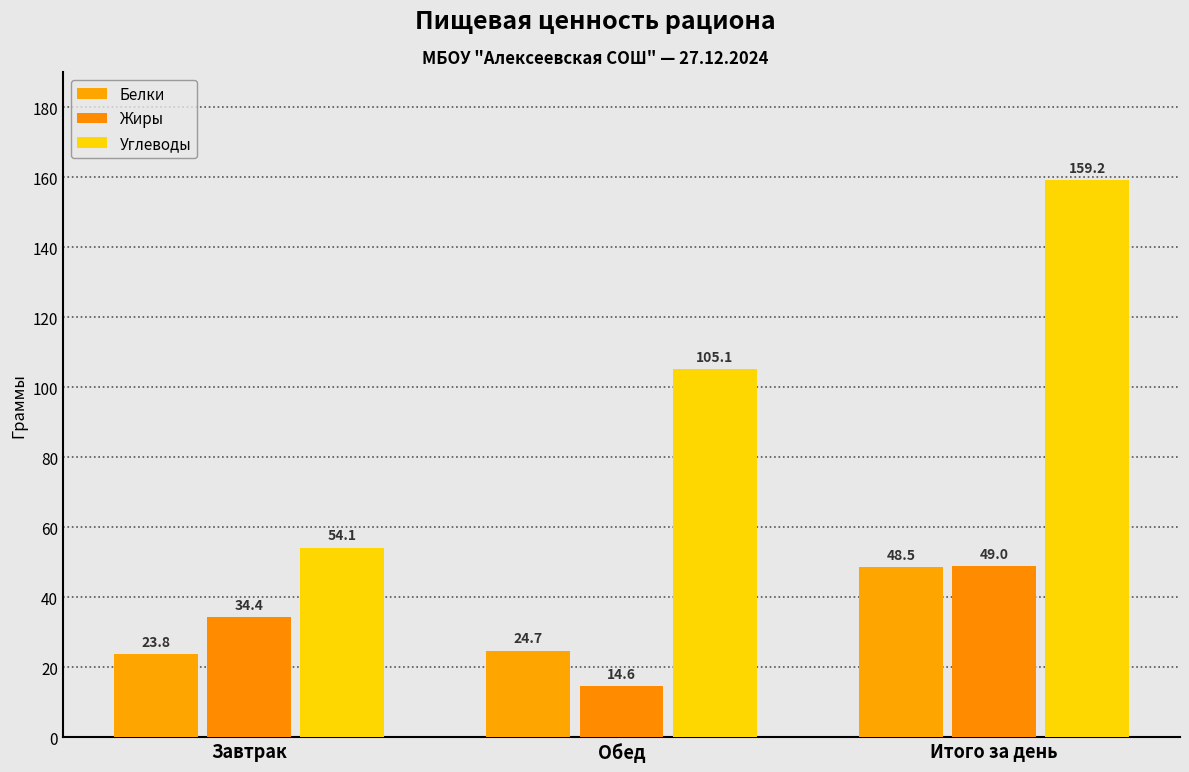

Reading left to right, extract all data points from this chart.

Белки: Завтрак=23.8	Обед=24.7	Итого за день=48.5
Жиры: Завтрак=34.4	Обед=14.6	Итого за день=49.0
Углеводы: Завтрак=54.1	Обед=105.1	Итого за день=159.2